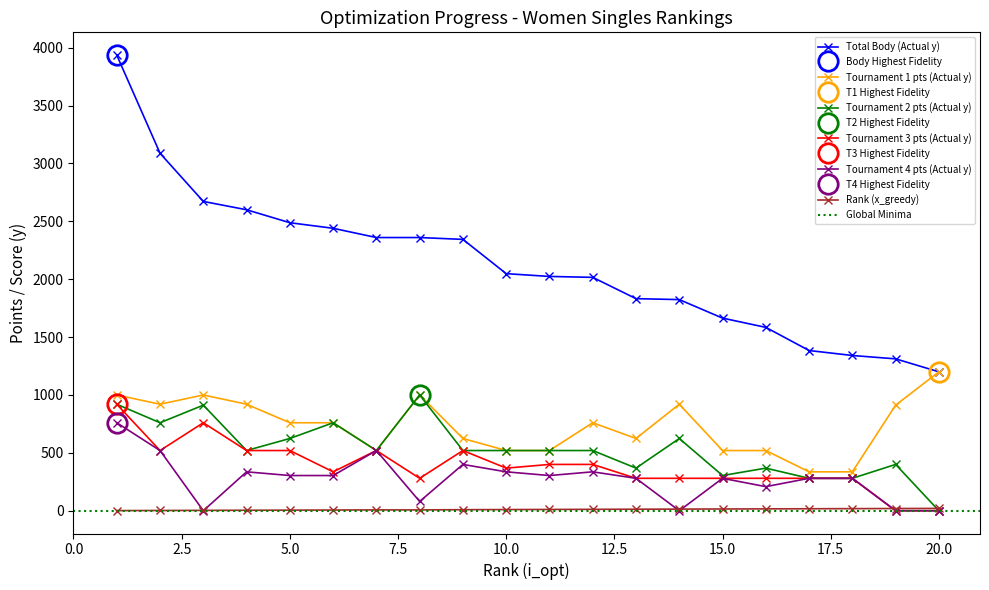

Between 4 and 19, which series saw the biggest shift?

Body